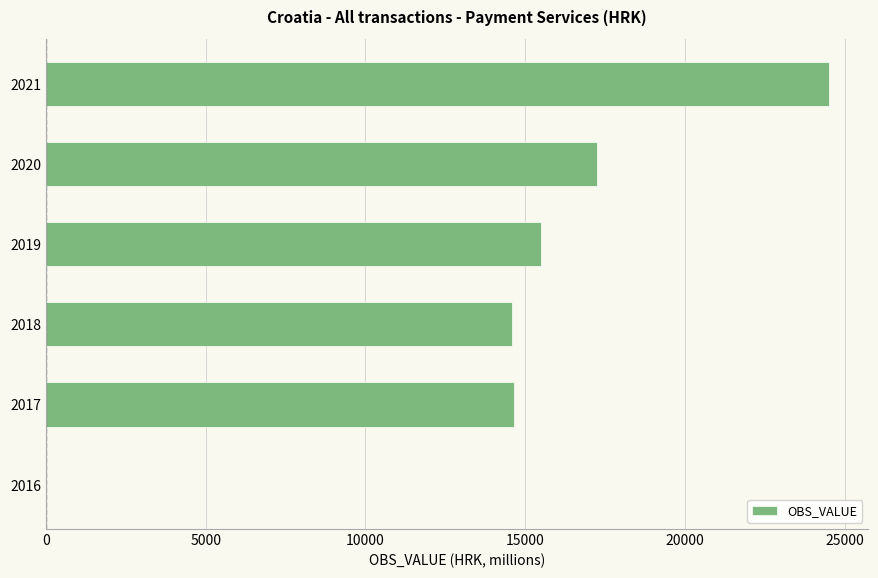

Which has a higher value, 2019 or 2018?

2019